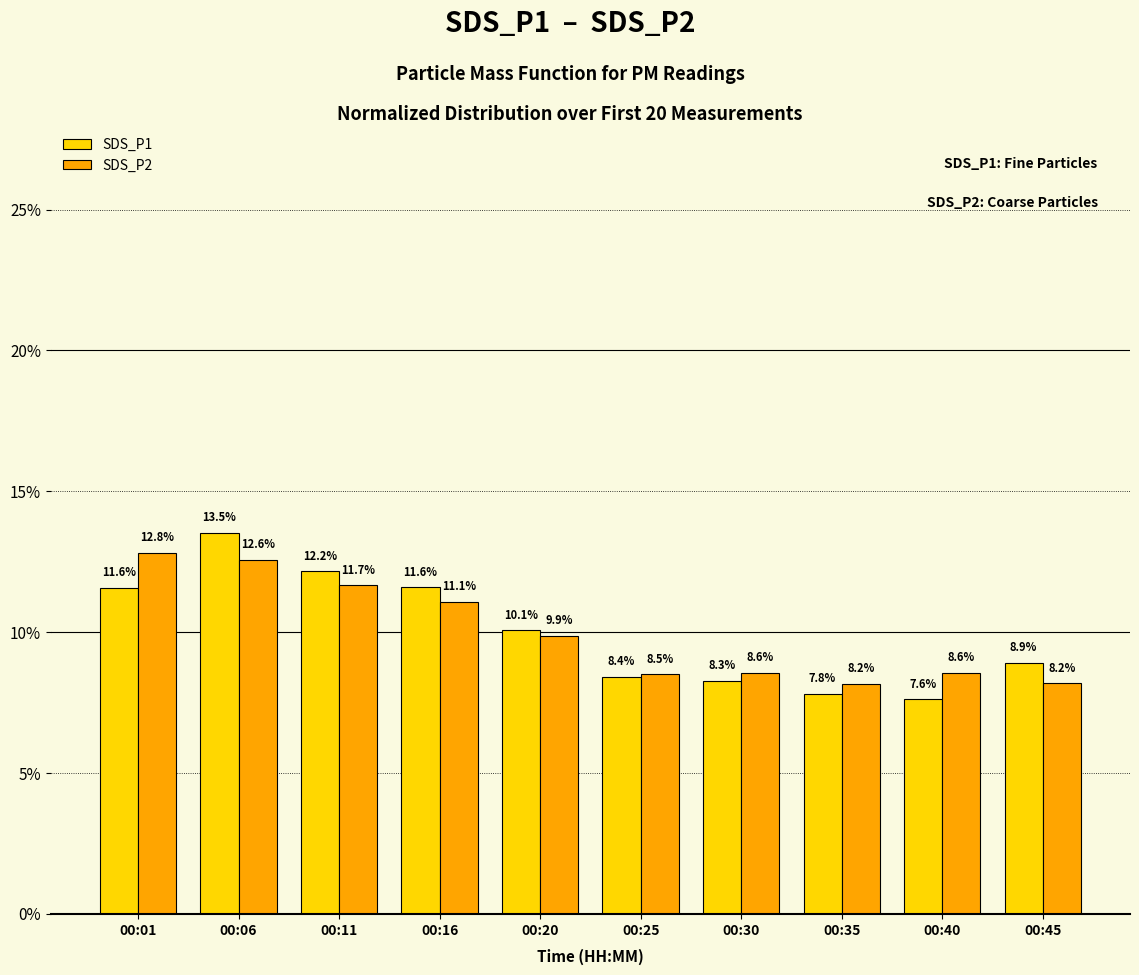

How many distinct data groups are displayed?

2